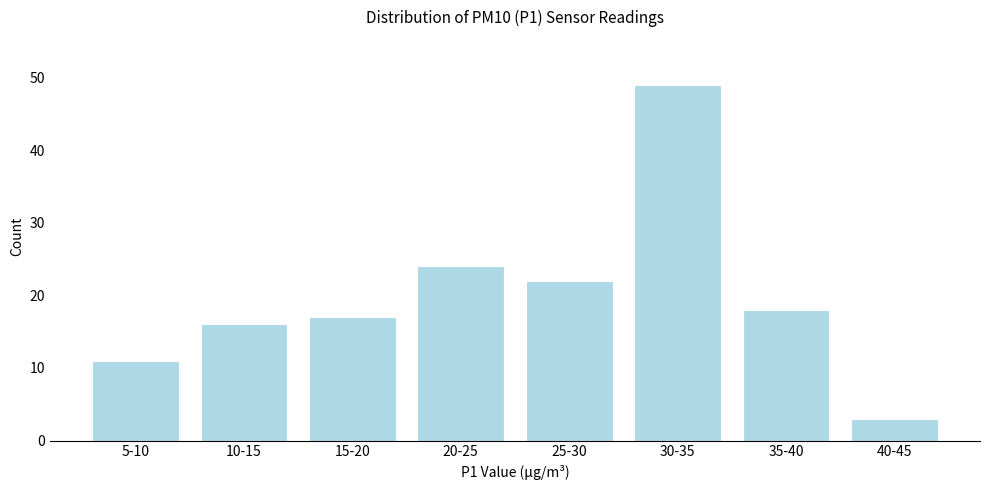

Reading right to left, list all the values displayed in this chart.

40-45=3	35-40=18	30-35=49	25-30=22	20-25=24	15-20=17	10-15=16	5-10=11